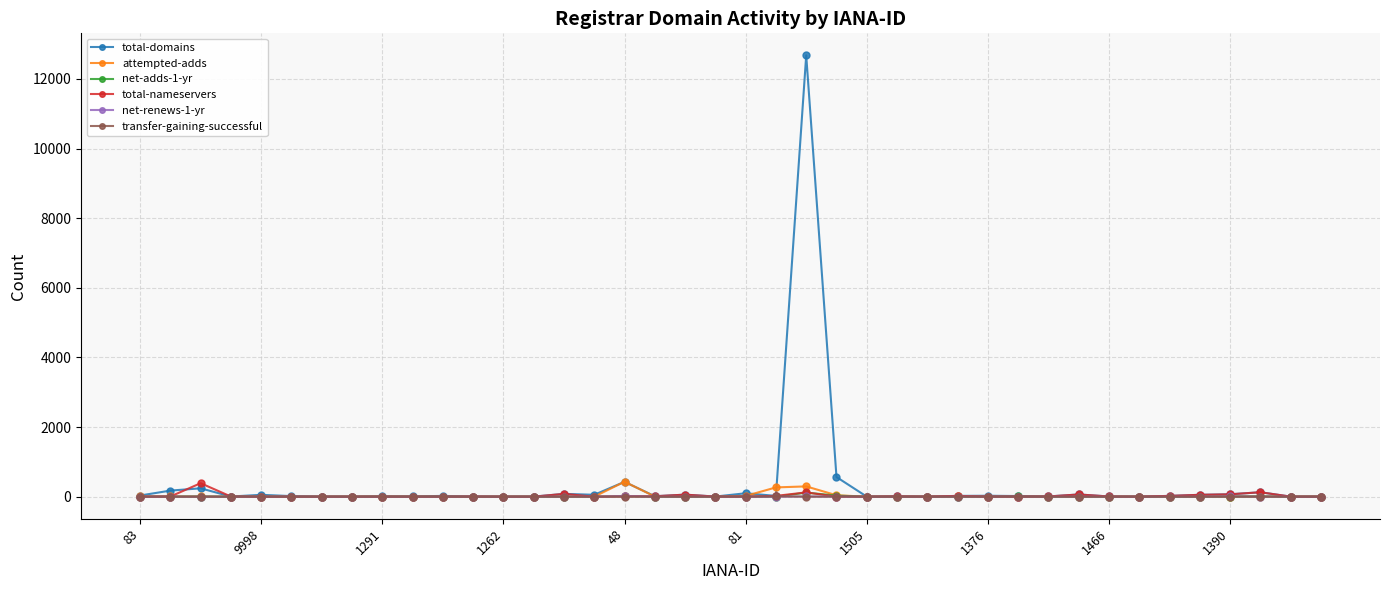

Which series has the largest range (max minus min)?

total-domains